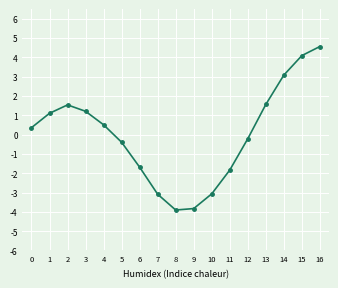

The chart shows a value of -1.7 at 6. True or false?

True